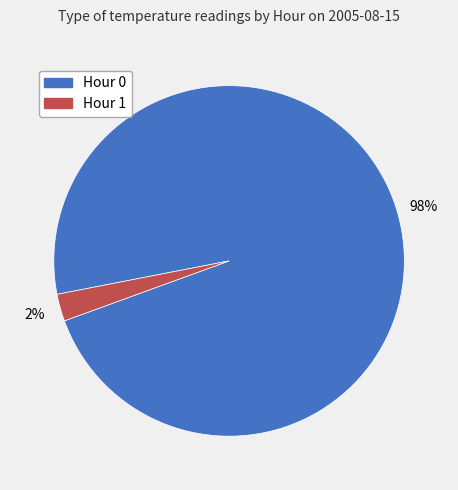

Is it true that Hour 1 is 8% of the pie?

False